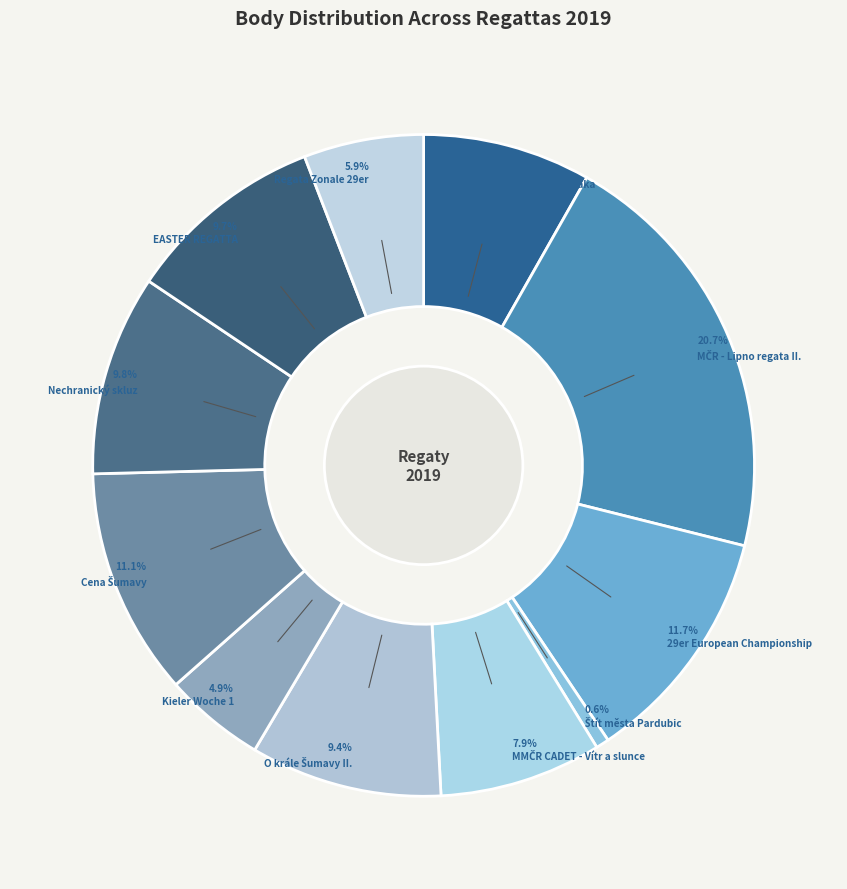

What is the ratio of the value at Kieler Woche 1 to the value at 29er European Championship?

0.4